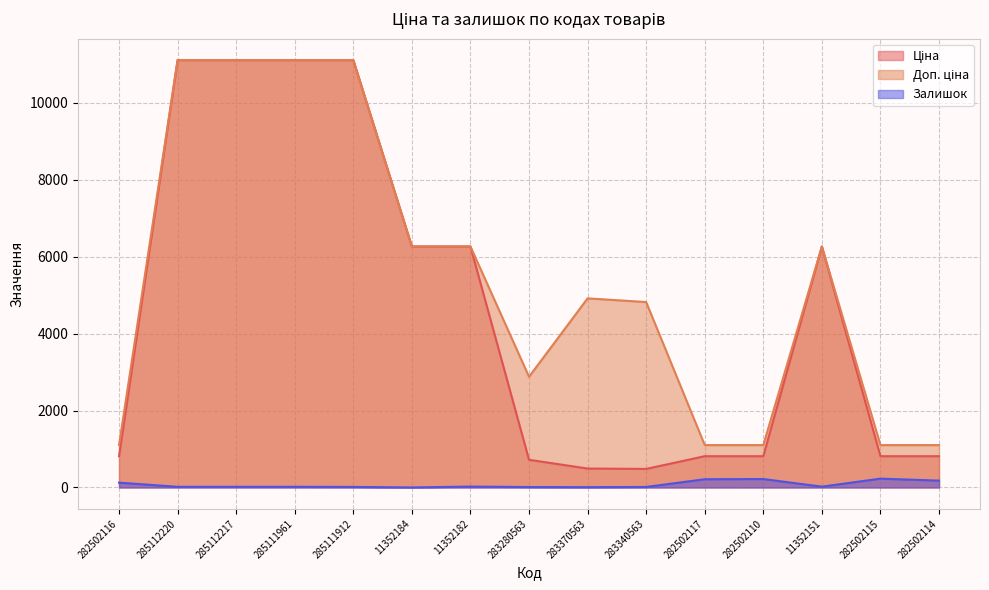

Which label corresponds to the smallest value in the chart?

11352184